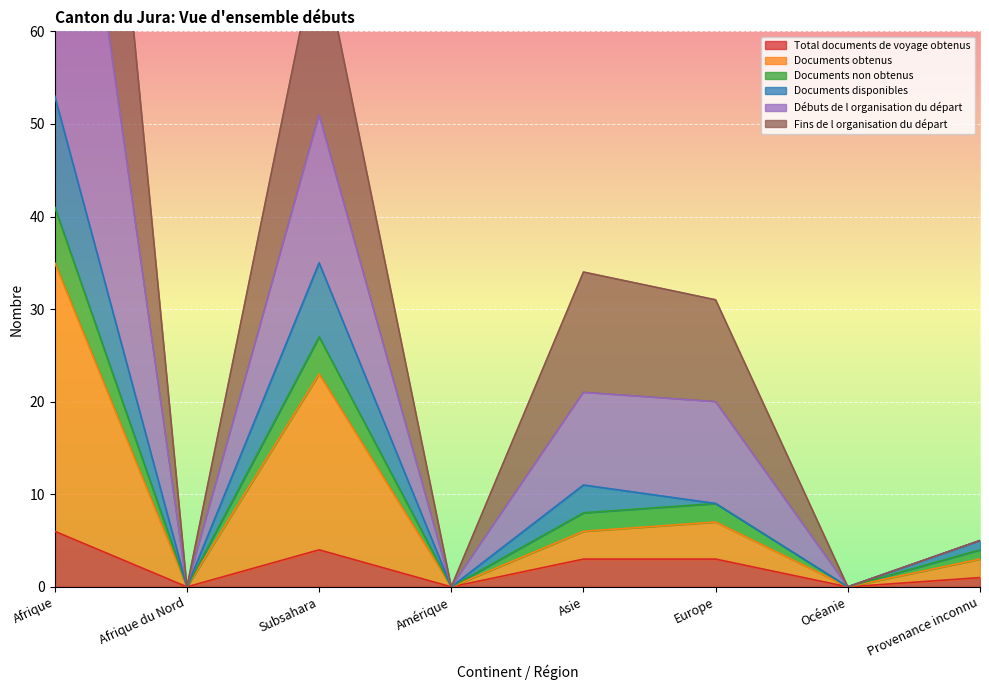

The value of Total documents de voyage obtenus at Asie is 3. True or false?

True